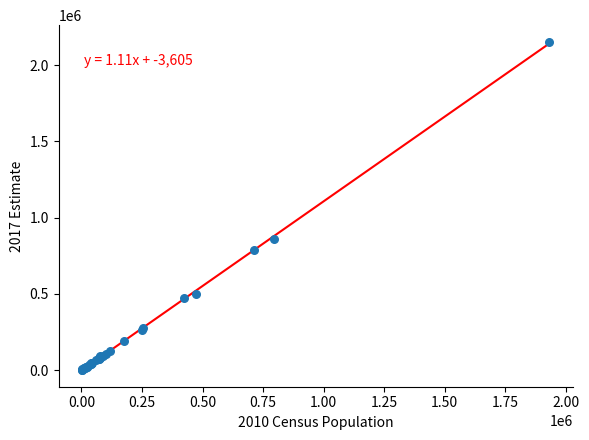

What Y value in the scatter plot is closest to 1077950?

859400